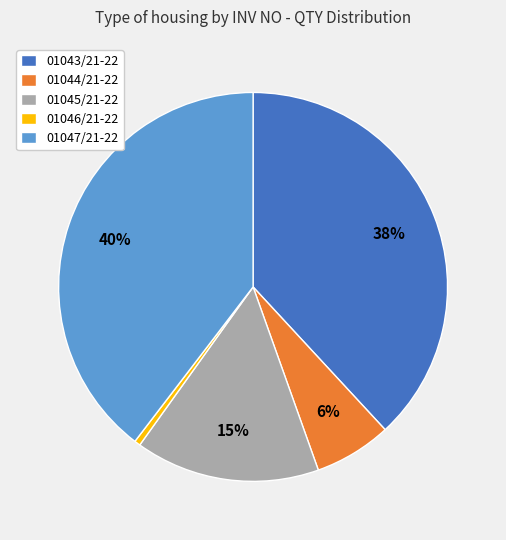

Do 01046/21-22 and 01047/21-22 together represent more than half of the pie?

No